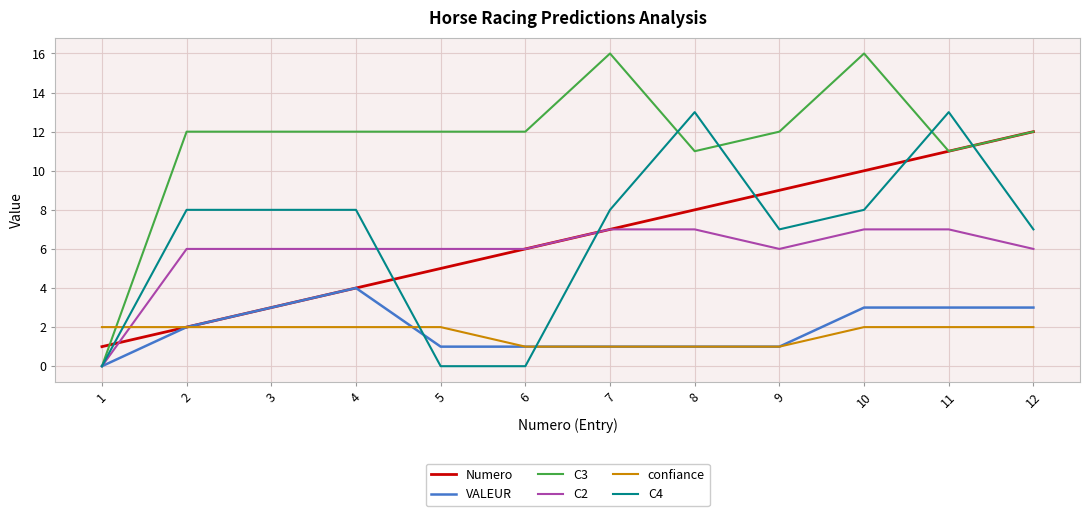

What is the maximum value for Numero?

12